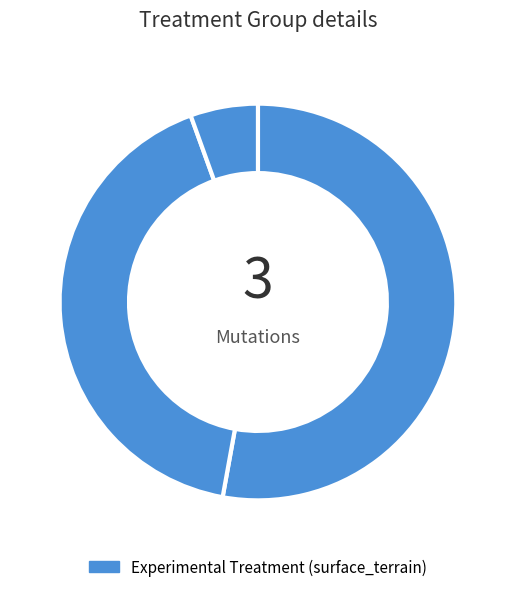

Count the number of slices in the pie.

3